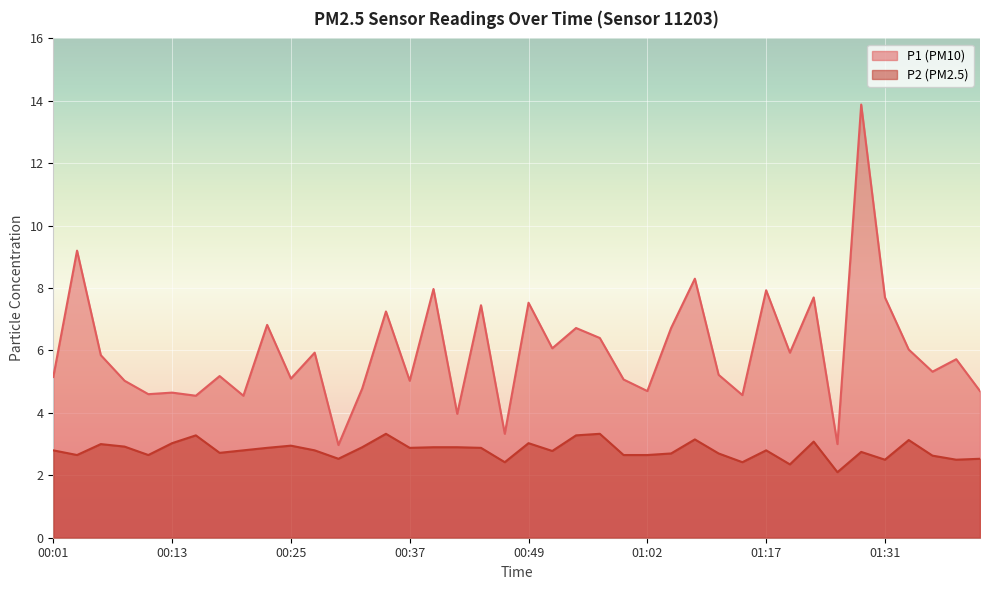

Which category has the highest value in the P2 series?

00:35